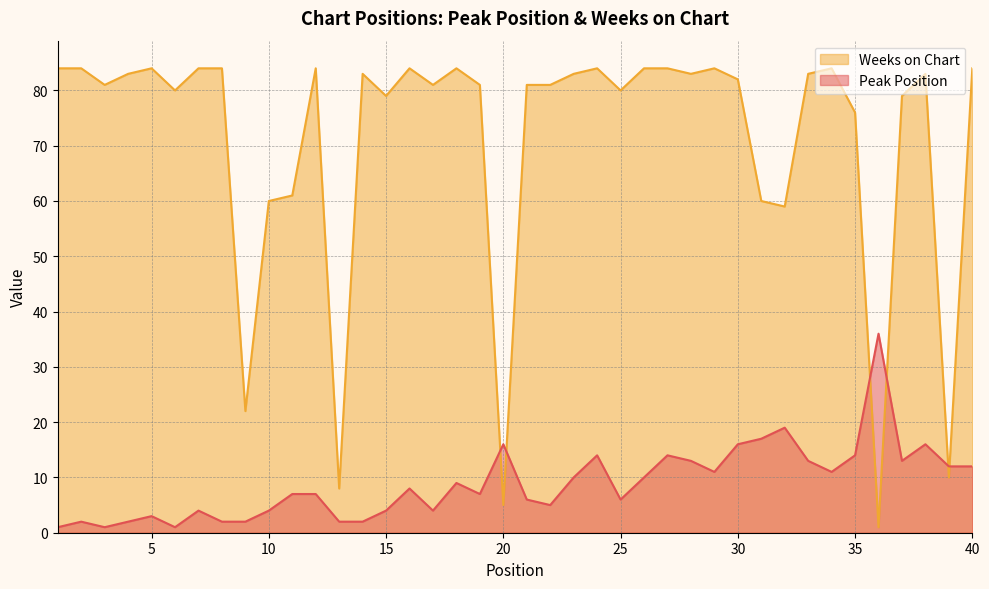

How many lines are shown in the chart?

2